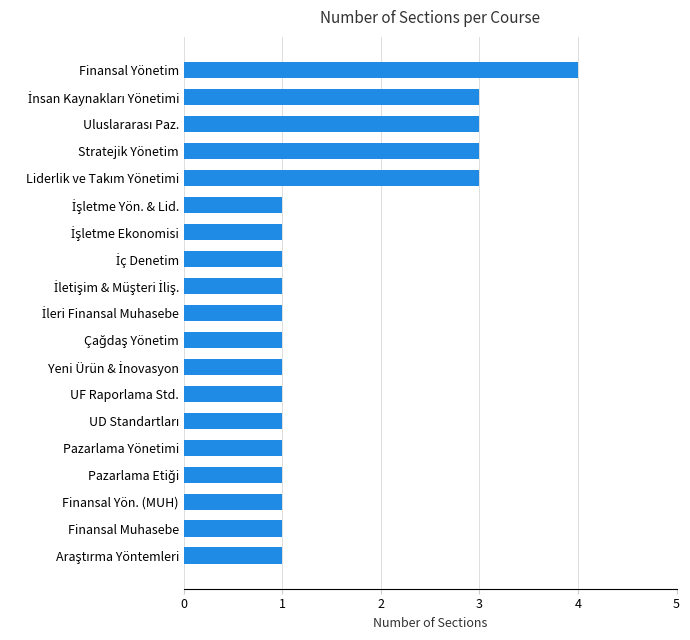

The chart shows a value of 1 at Stratejik Yönetim. True or false?

False